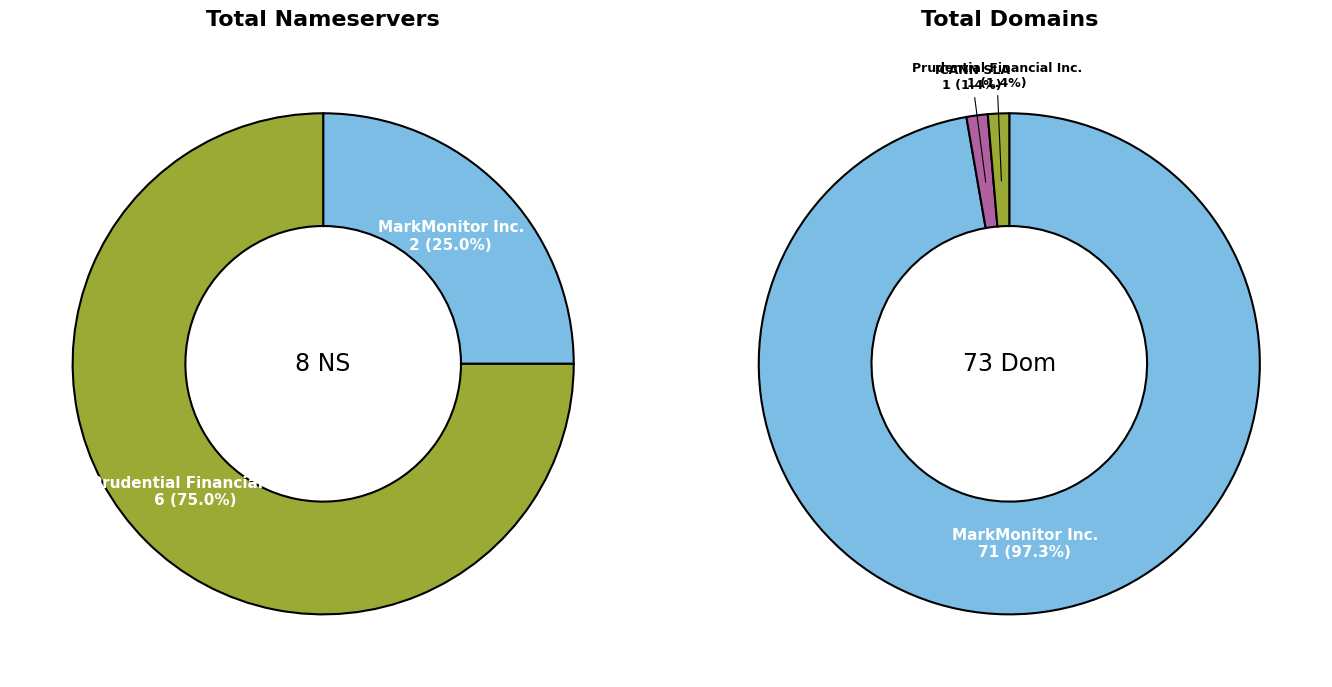

To the nearest percent, what is the difference between the largest and smallest slice percentages?

96%